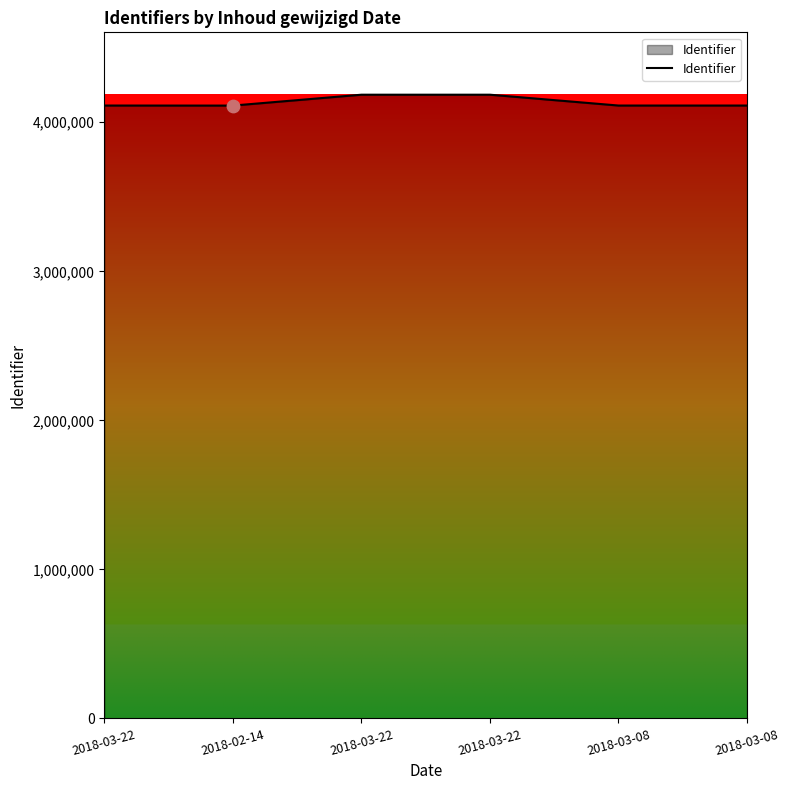

What is the change in value from 2018-03-22 to 2018-03-22?

+72665